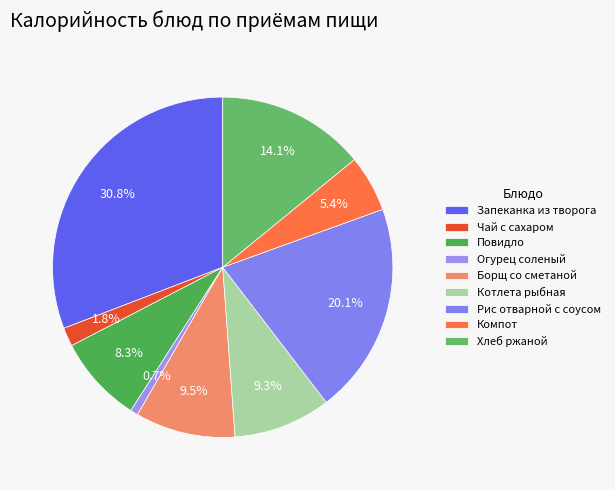

To the nearest percent, what portion does Рис отварной с соусом represent?

20%